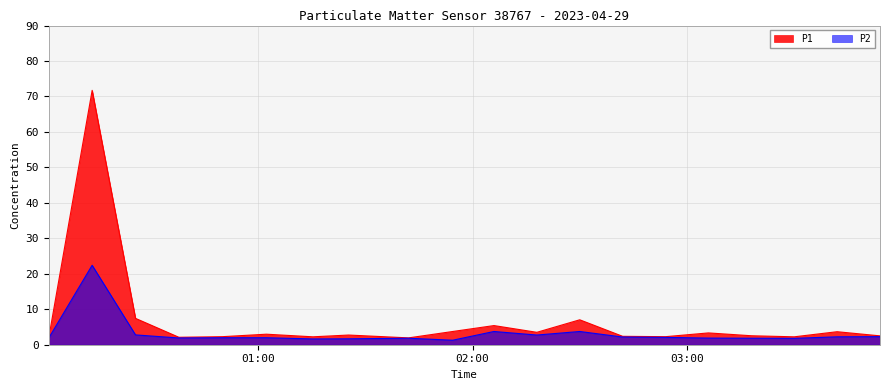

Reading left to right, extract all data points from this chart.

P1: 00:01=2.0	00:13=71.7	00:25=7.4	00:37=2.1	00:50=2.3	01:02=3.0	01:15=2.2	01:25=2.7	01:42=1.9	01:54=3.7	02:06=5.4	02:18=3.5	02:30=7.0	02:42=2.4	02:54=2.3	03:06=3.3	03:18=2.5	03:30=2.2	03:42=3.7	03:54=2.5
P2: 00:01=1.9	00:13=22.4	00:25=2.8	00:37=1.9	00:50=2.0	01:02=2.0	01:15=1.6	01:25=1.7	01:42=1.8	01:54=1.3	02:06=3.7	02:18=2.7	02:30=3.7	02:42=2.2	02:54=2.1	03:06=1.9	03:18=1.8	03:30=1.8	03:42=2.2	03:54=2.3